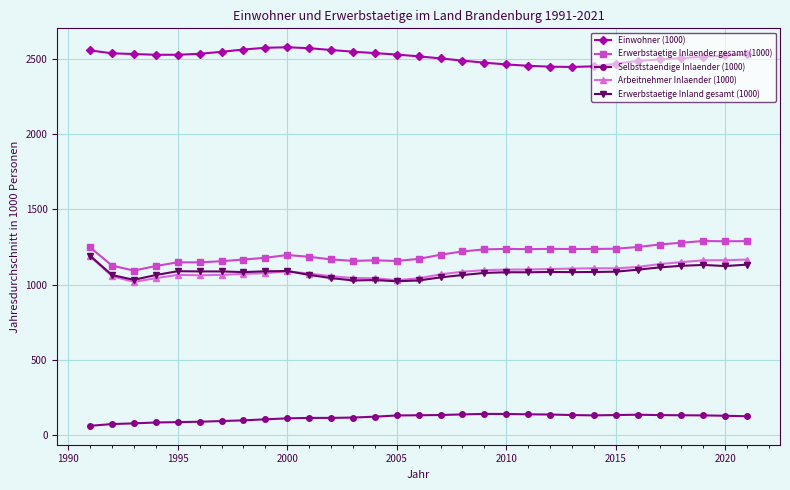

What is the greatest value displayed?

2580.6